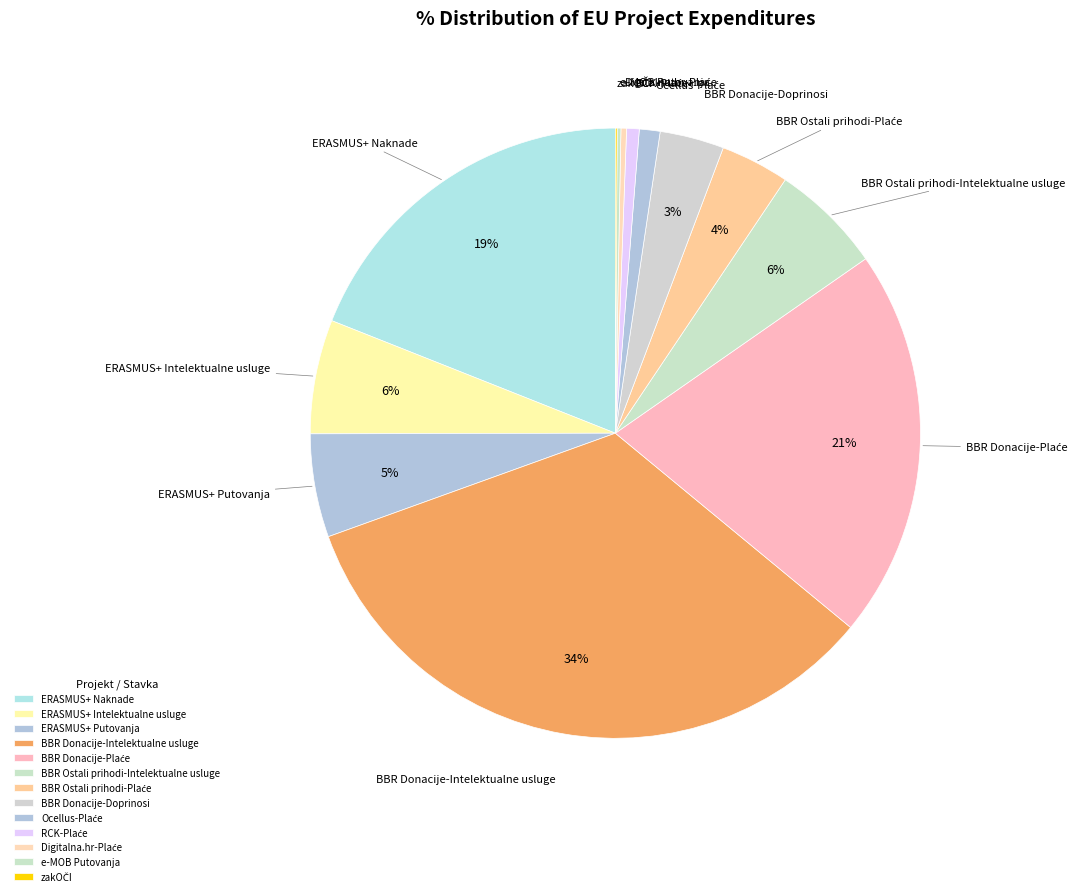

Does any single category account for the majority?

No